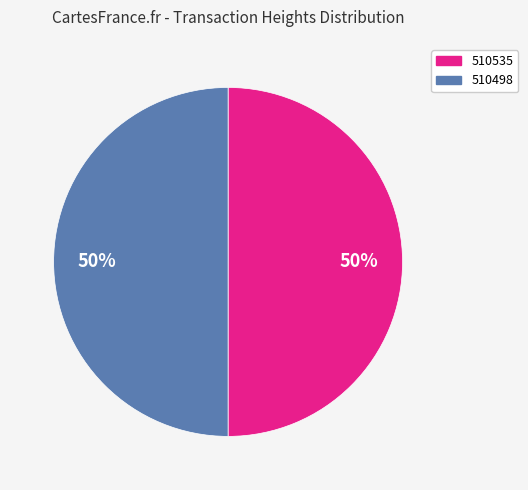

Is the sum of 510498 and 510535 greater than half?

Yes